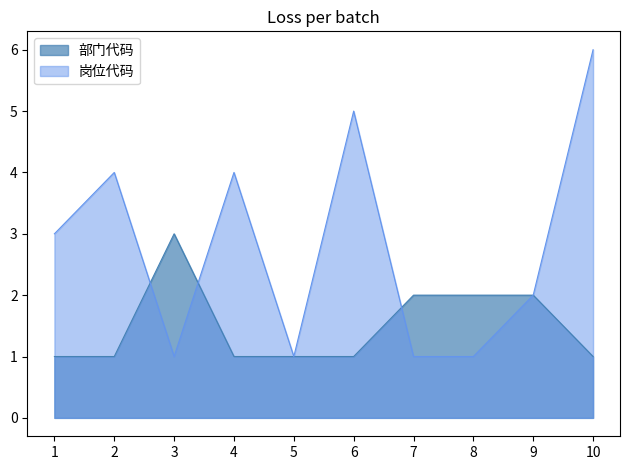

Reading left to right, list all the values displayed in this chart.

部门代码: 1	1	3	1	1	1	2	2	2	1
岗位代码: 3	4	1	4	1	5	1	1	2	6